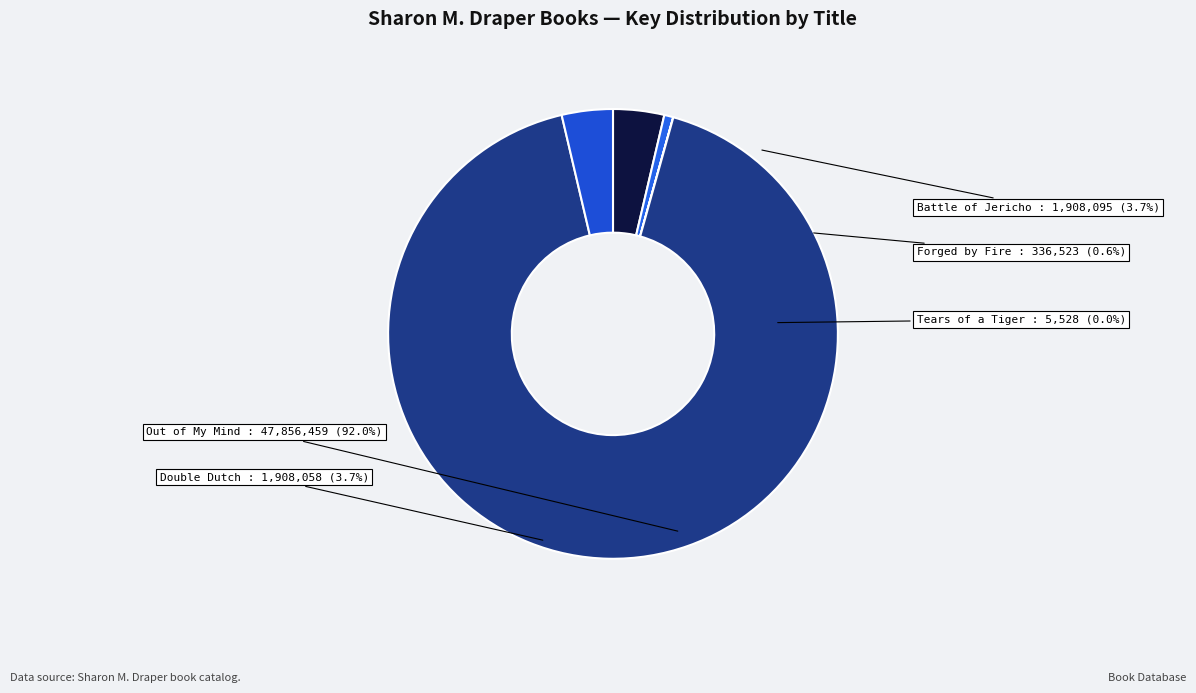

What is the smallest slice in the pie chart?

Tears of a Tiger